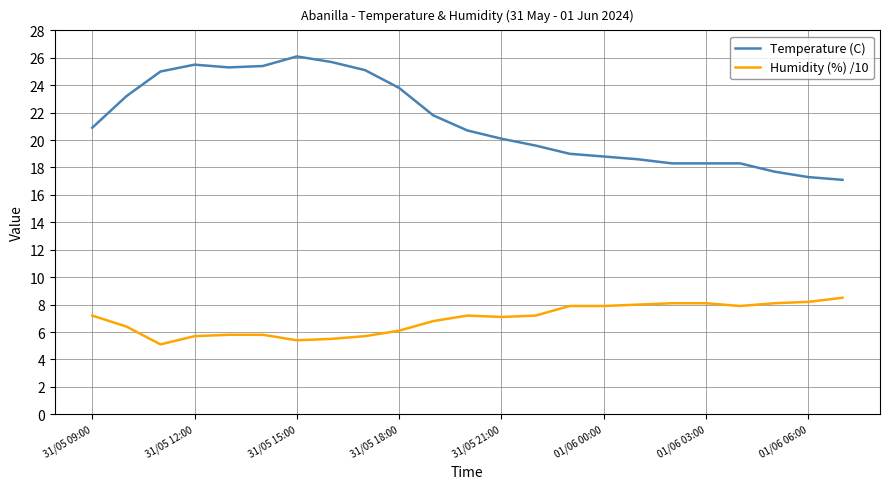

What is the greatest value displayed?

26.1